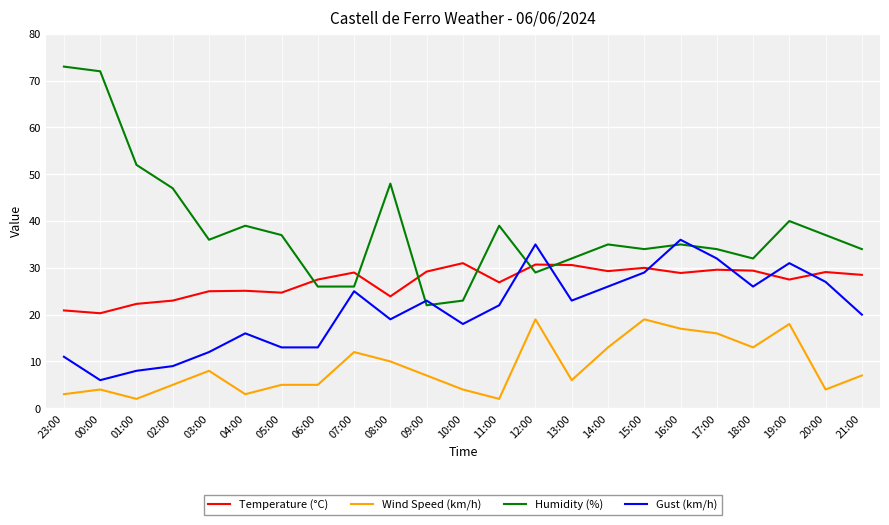

Rank the series by their maximum value, from highest to lowest.

Humidity (%), Gust (km/h), Temperature (°C), Wind Speed (km/h)